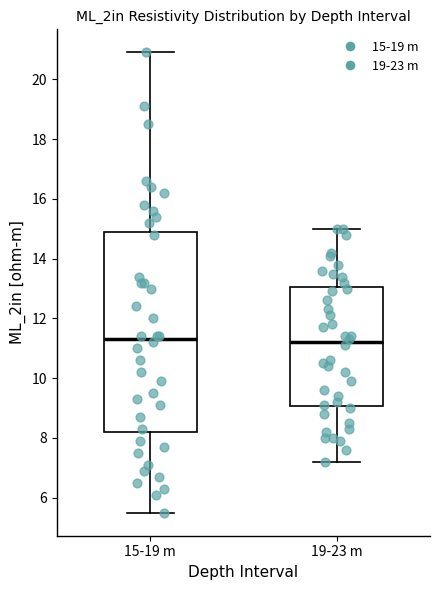

Which box is the tallest, from its lower edge to its upper edge?

15-19 m